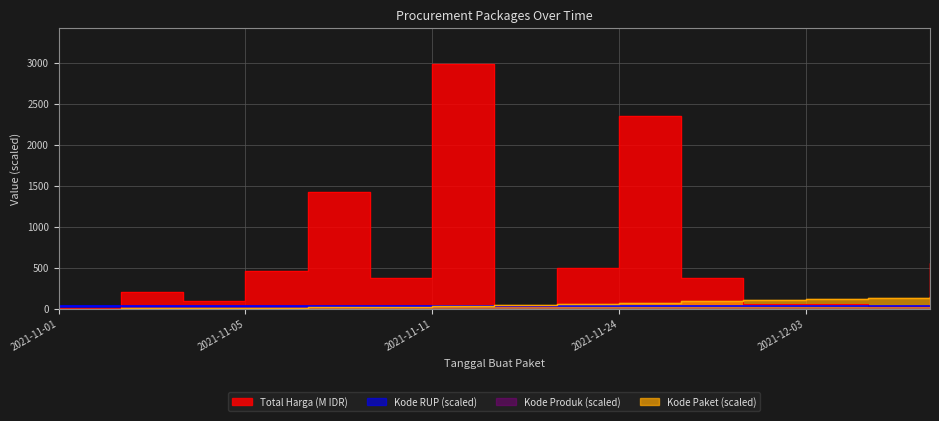

Where do Total Harga and Kode RUP first cross each other?

2021-11-01 and 2021-11-03